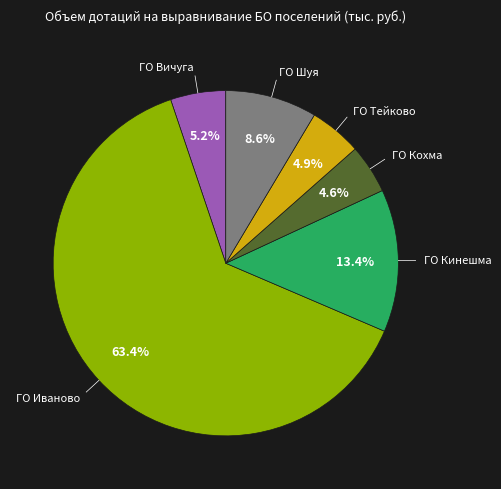

Is there any slice that represents more than half of the pie?

Yes